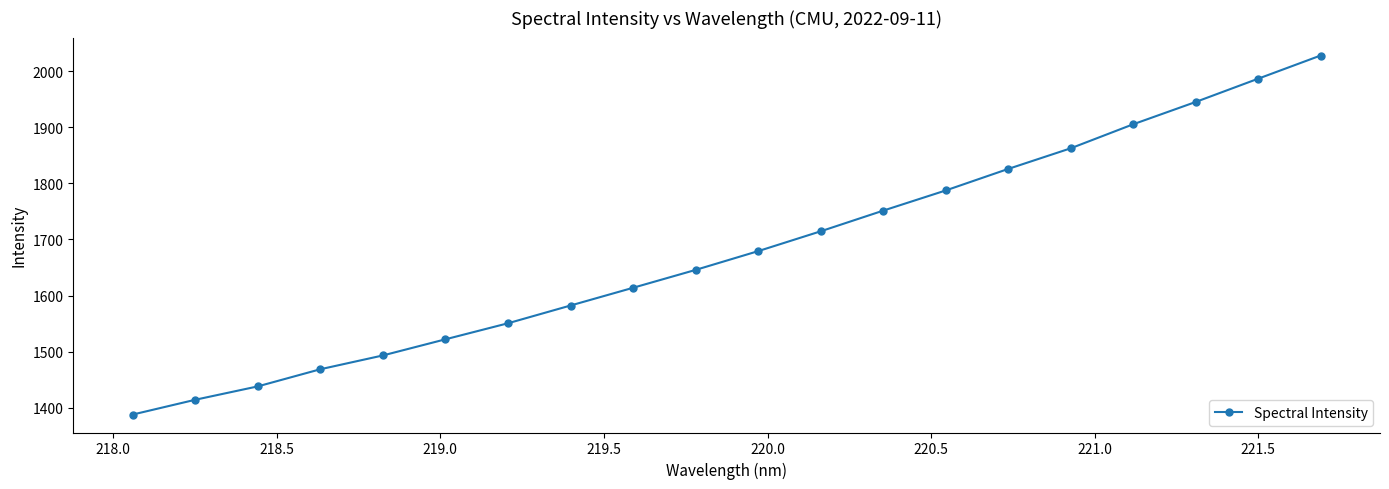

How many values exceed 1679?

10